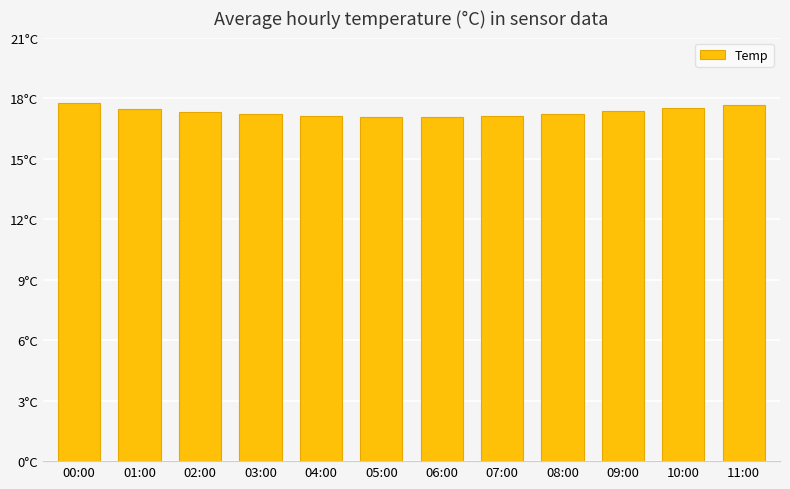

Rank the categories by value from highest to lowest.

00:00, 11:00, 10:00, 01:00, 09:00, 02:00, 03:00, 08:00, 04:00, 07:00, 05:00, 06:00